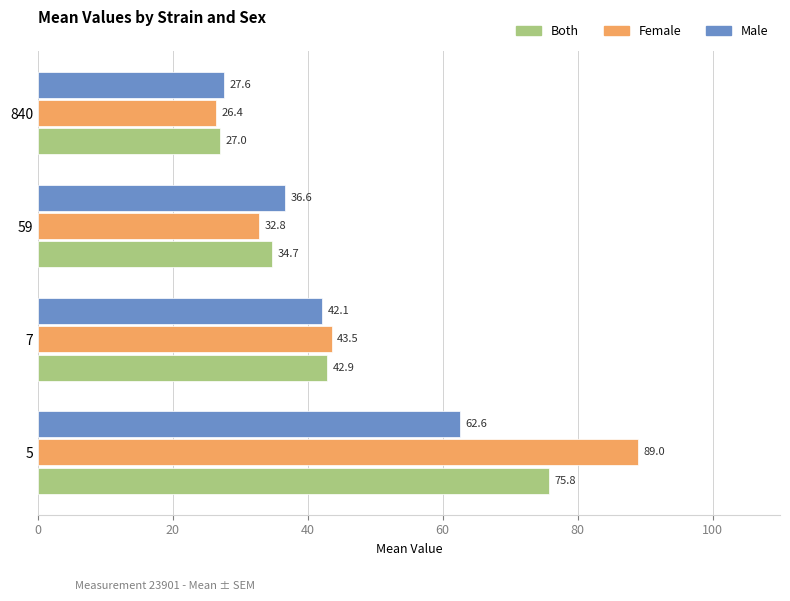

At which category is the sum across all series the highest?

5